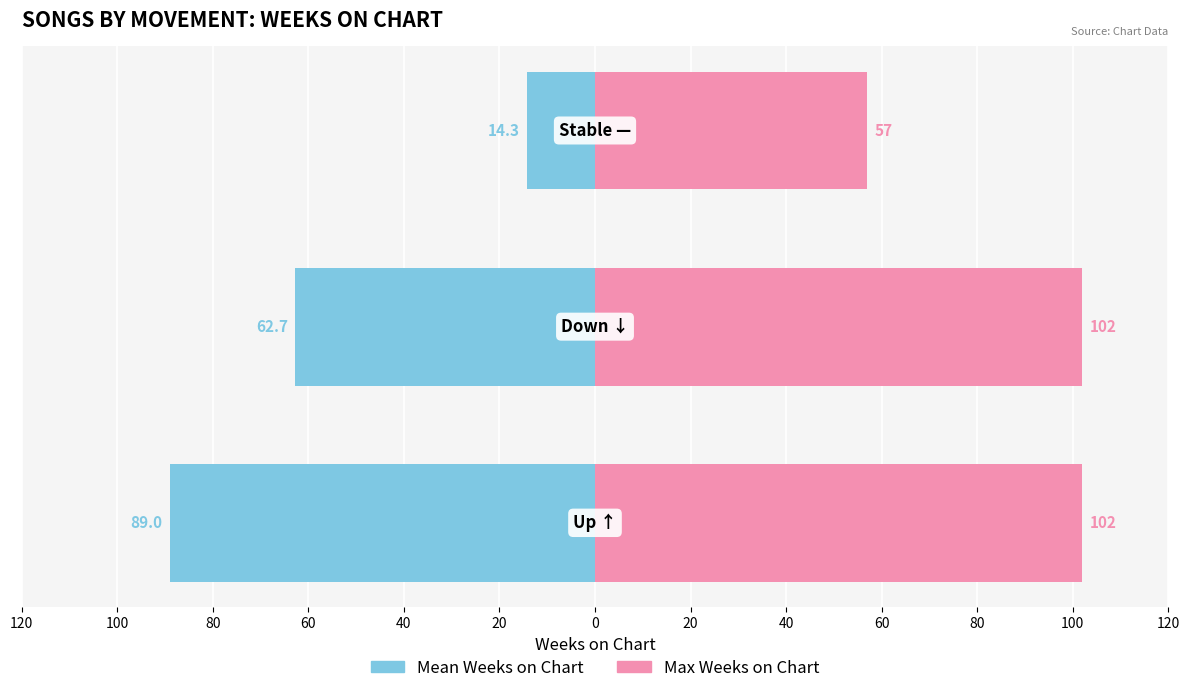

What is the value of the Mean Weeks on Chart bar at the 1st from the left?

-89.0